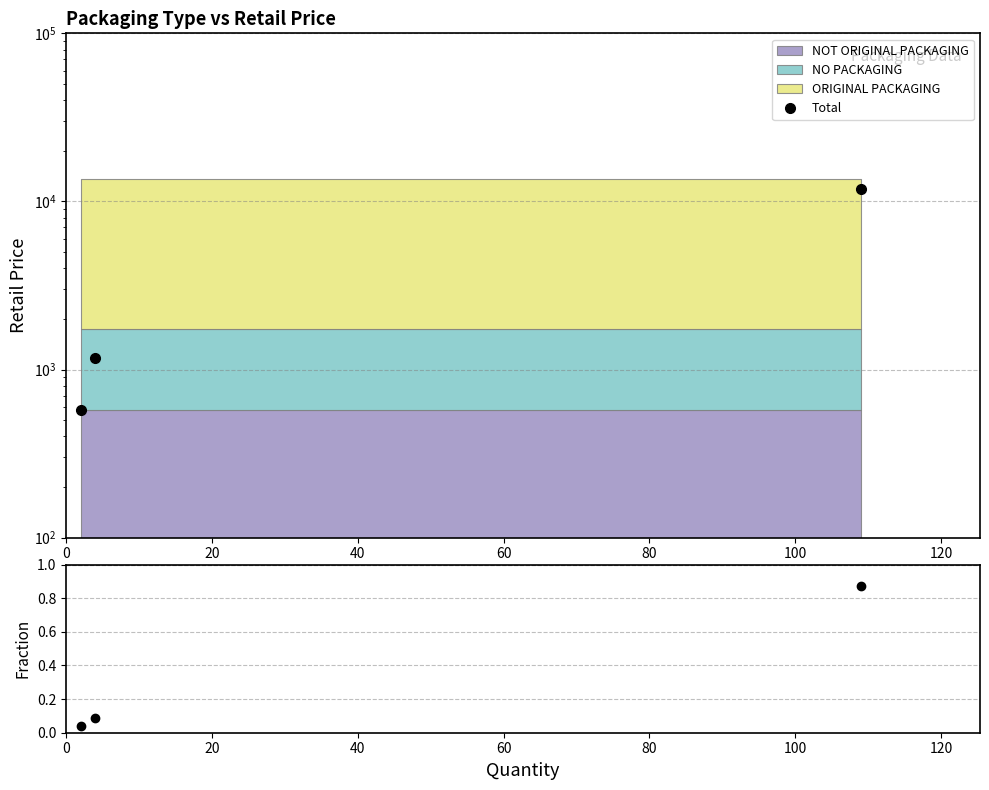

What is the smallest value displayed?

578.0